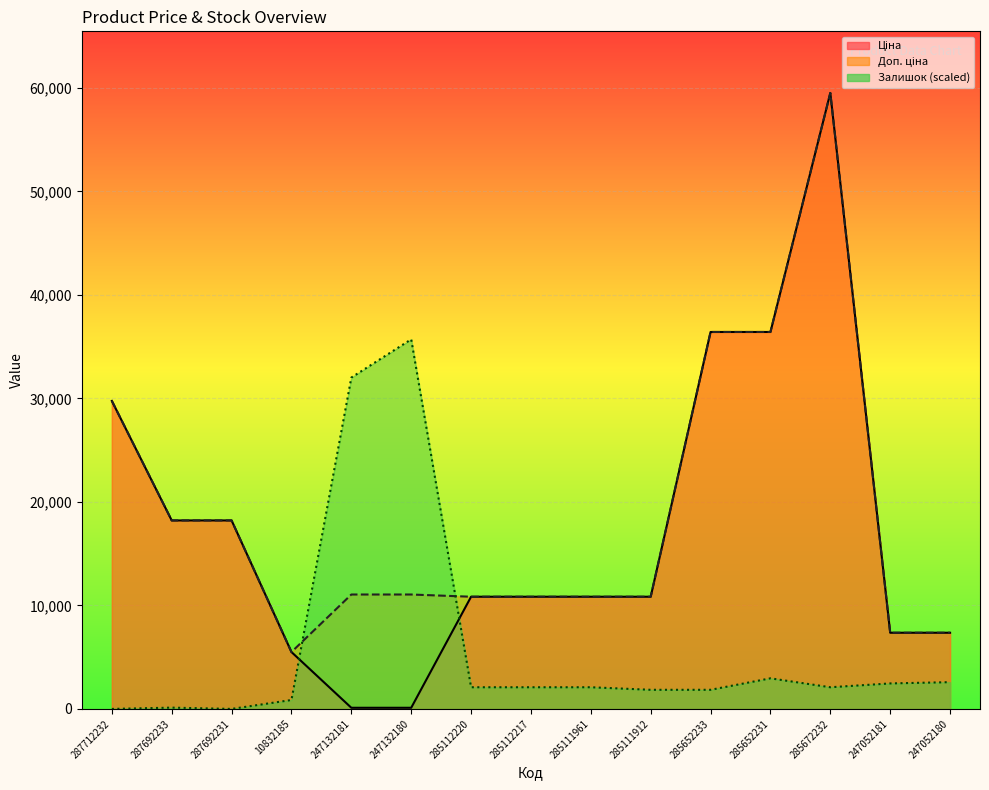

Read the Ціна value at 247052180.

7360.2